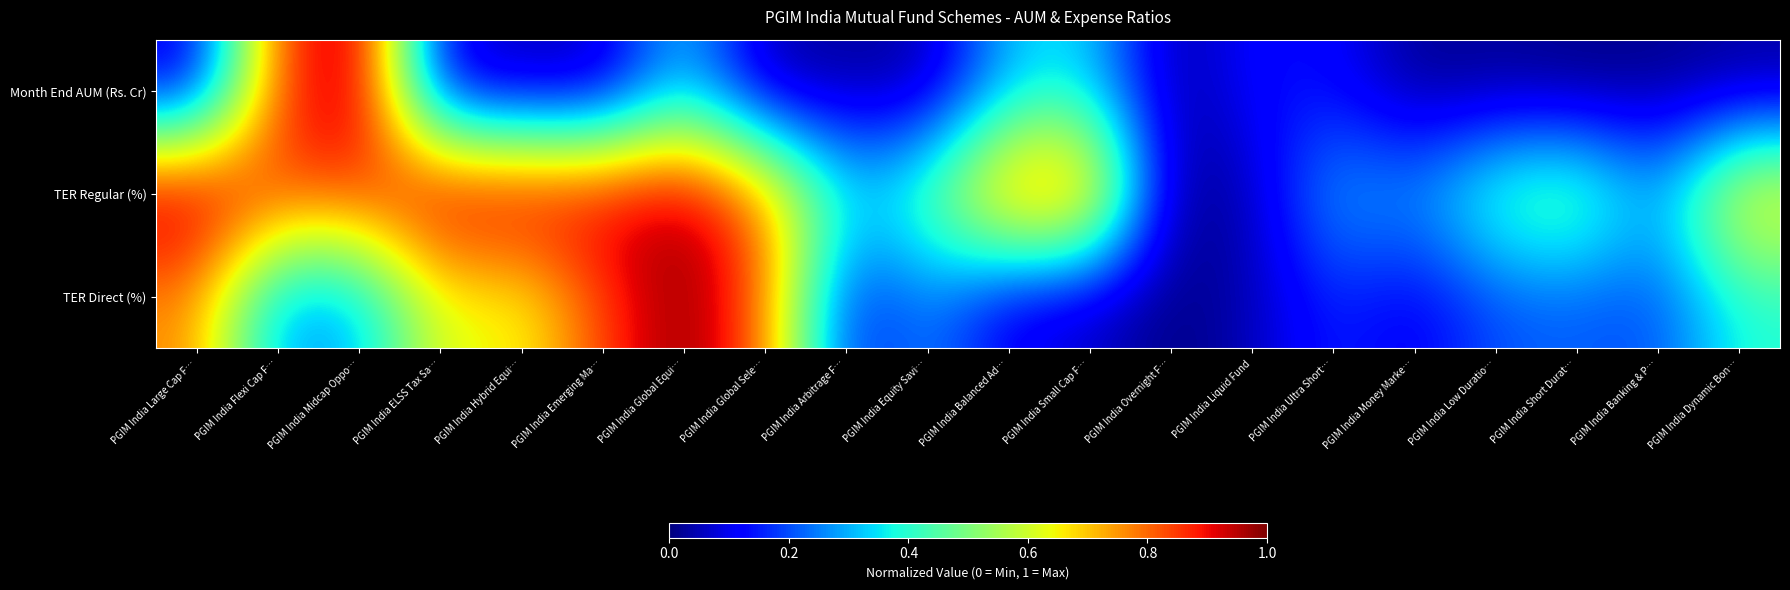

Reading left to right, extract all data points from this chart.

Month End AUM (Rs. Cr): PGIM India Large Cap F…=0.1	PGIM India Flexi Cap F…=0.8	PGIM India Midcap Oppo…=1.0	PGIM India ELSS Tax Sa…=0.1	PGIM India Hybrid Equi…=0.0	PGIM India Emerging Ma…=0.0	PGIM India Global Equi…=0.3	PGIM India Global Sele…=0.0	PGIM India Arbitrage F…=0.0	PGIM India Equity Savi…=0.0	PGIM India Balanced Ad…=0.3	PGIM India Small Cap F…=0.3	PGIM India Overnight F…=0.0	PGIM India Liquid Fund=0.1	PGIM India Ultra Short…=0.1	PGIM India Money Marke…=0.0	PGIM India Low Duratio…=0.0	PGIM India Short Durat…=0.0	PGIM India Banking & P…=0.0	PGIM India Dynamic Bon…=0.0
TER Regular (%): PGIM India Large Cap F…=1.0	PGIM India Flexi Cap F…=0.8	PGIM India Midcap Oppo…=0.8	PGIM India ELSS Tax Sa…=1.0	PGIM India Hybrid Equi…=1.0	PGIM India Emerging Ma…=0.9	PGIM India Global Equi…=1.0	PGIM India Global Sele…=0.8	PGIM India Arbitrage F…=0.4	PGIM India Equity Savi…=0.5	PGIM India Balanced Ad…=0.8	PGIM India Small Cap F…=0.8	PGIM India Overnight F…=0.0	PGIM India Liquid Fund=0.0	PGIM India Ultra Short…=0.3	PGIM India Money Marke…=0.3	PGIM India Low Duratio…=0.5	PGIM India Short Durat…=0.5	PGIM India Banking & P…=0.3	PGIM India Dynamic Bon…=0.7
TER Direct (%): PGIM India Large Cap F…=0.8	PGIM India Flexi Cap F…=0.3	PGIM India Midcap Oppo…=0.3	PGIM India ELSS Tax Sa…=0.6	PGIM India Hybrid Equi…=0.6	PGIM India Emerging Ma…=0.8	PGIM India Global Equi…=1.0	PGIM India Global Sele…=0.8	PGIM India Arbitrage F…=0.1	PGIM India Equity Savi…=0.3	PGIM India Balanced Ad…=0.1	PGIM India Small Cap F…=0.1	PGIM India Overnight F…=0.0	PGIM India Liquid Fund=0.0	PGIM India Ultra Short…=0.2	PGIM India Money Marke…=0.1	PGIM India Low Duratio…=0.2	PGIM India Short Durat…=0.2	PGIM India Banking & P…=0.2	PGIM India Dynamic Bon…=0.4